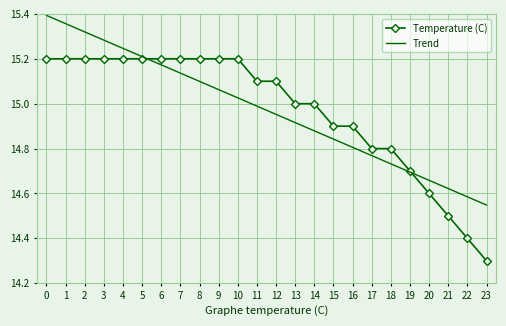

Which series ends up on top after the final intersection of Temperature (C) and Trend?

Trend